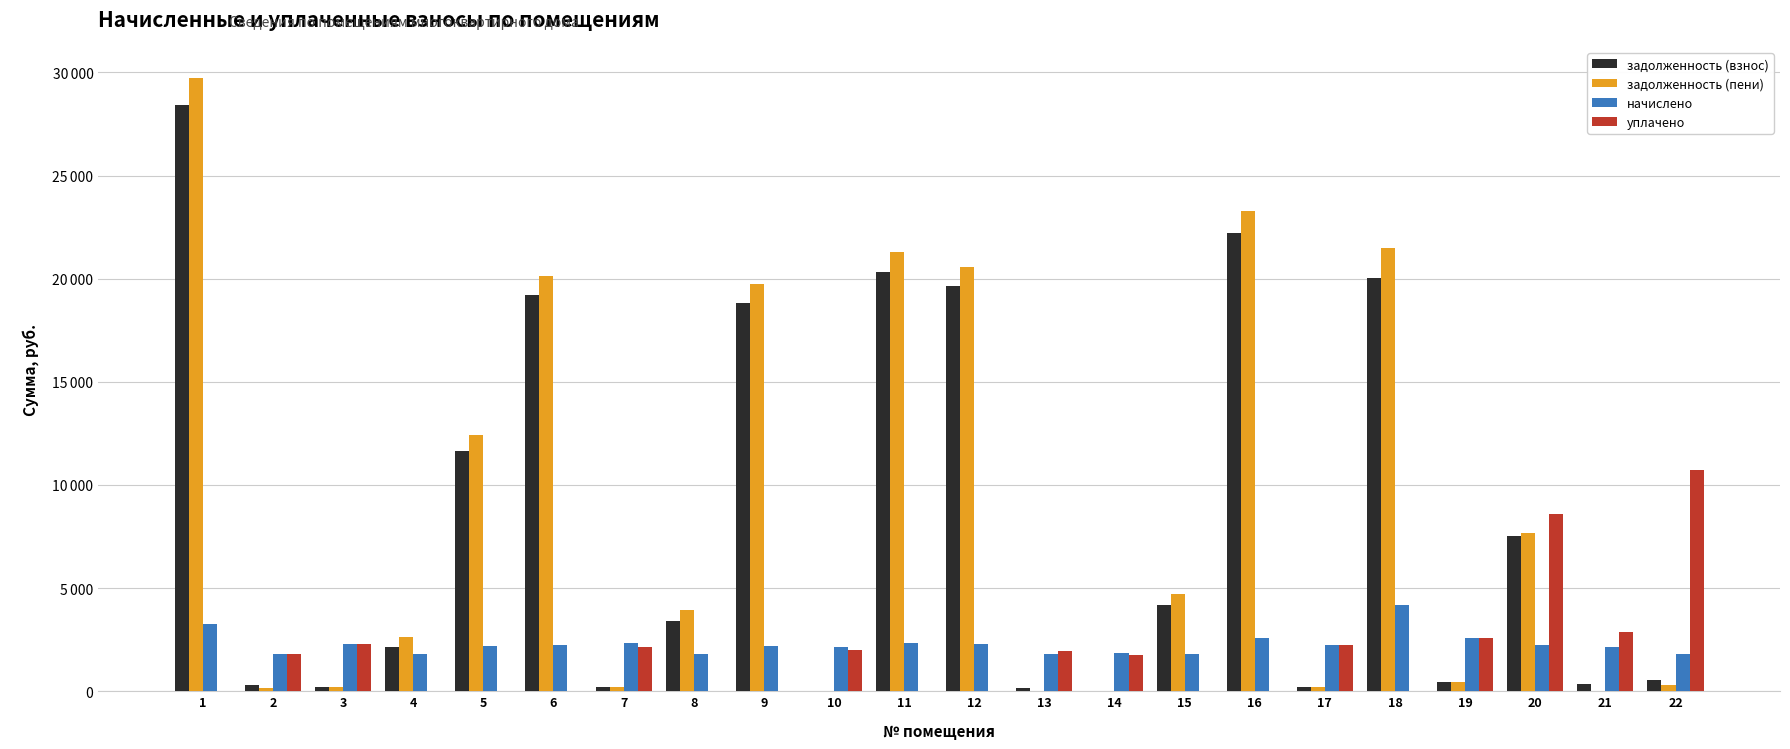

Are the bars horizontal?

No